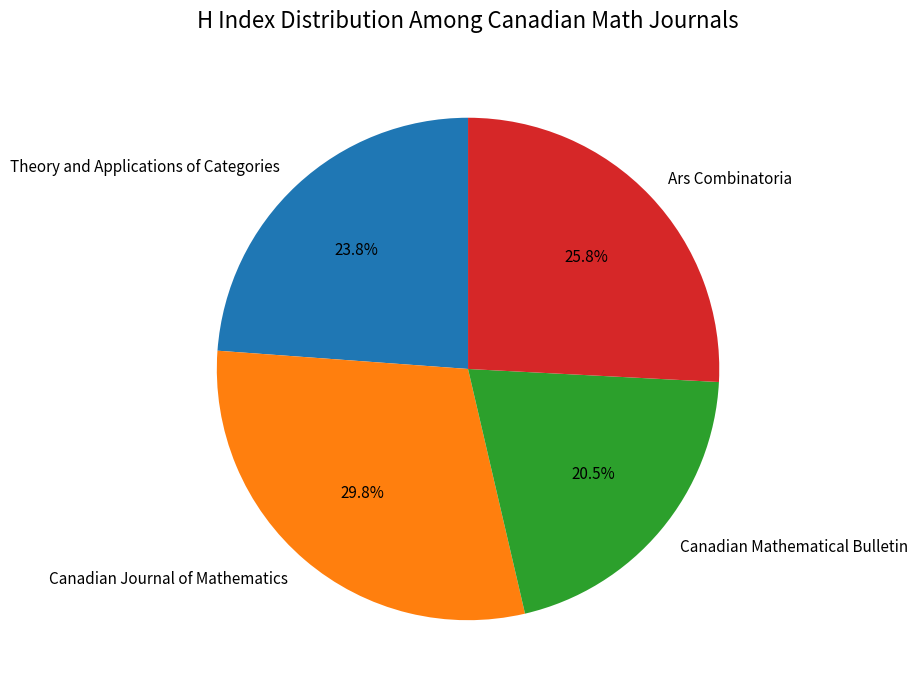

Is there a majority slice in this chart?

No